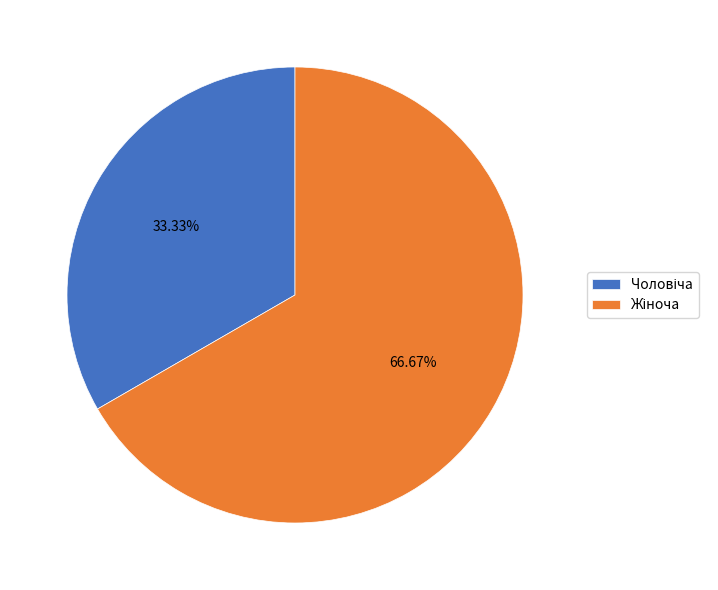

Is there any slice that represents more than half of the pie?

Yes